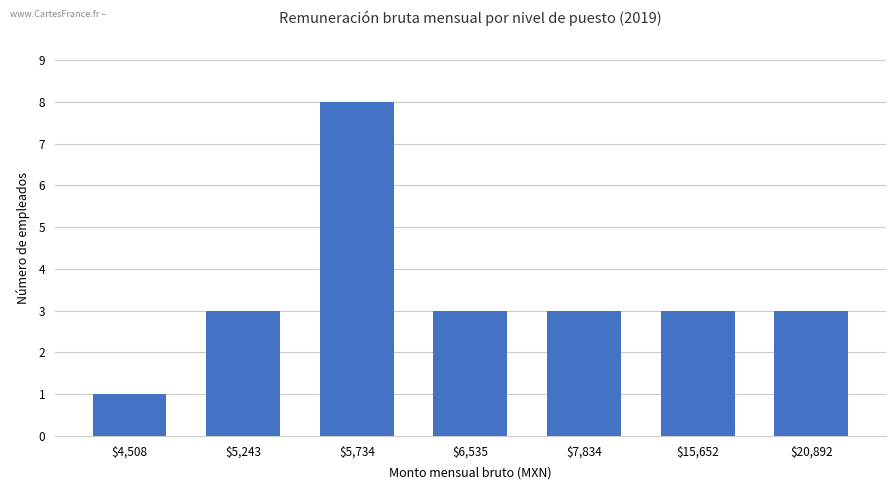

How many series are shown in this chart?

1